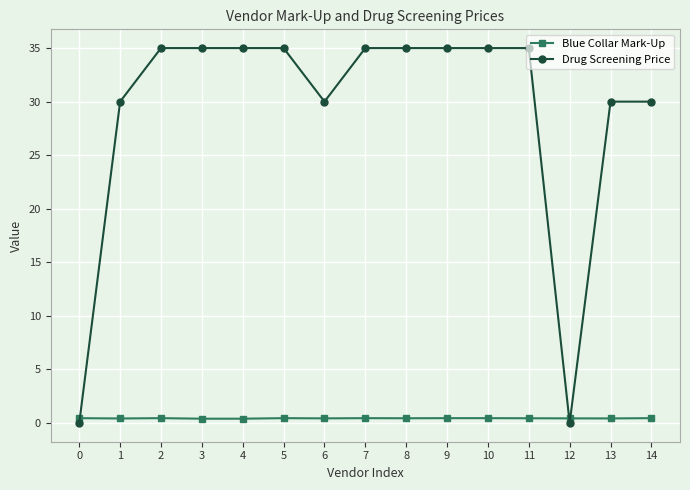

What are all the series names shown in the legend?

Blue Collar Mark-Up, Drug Screening Price